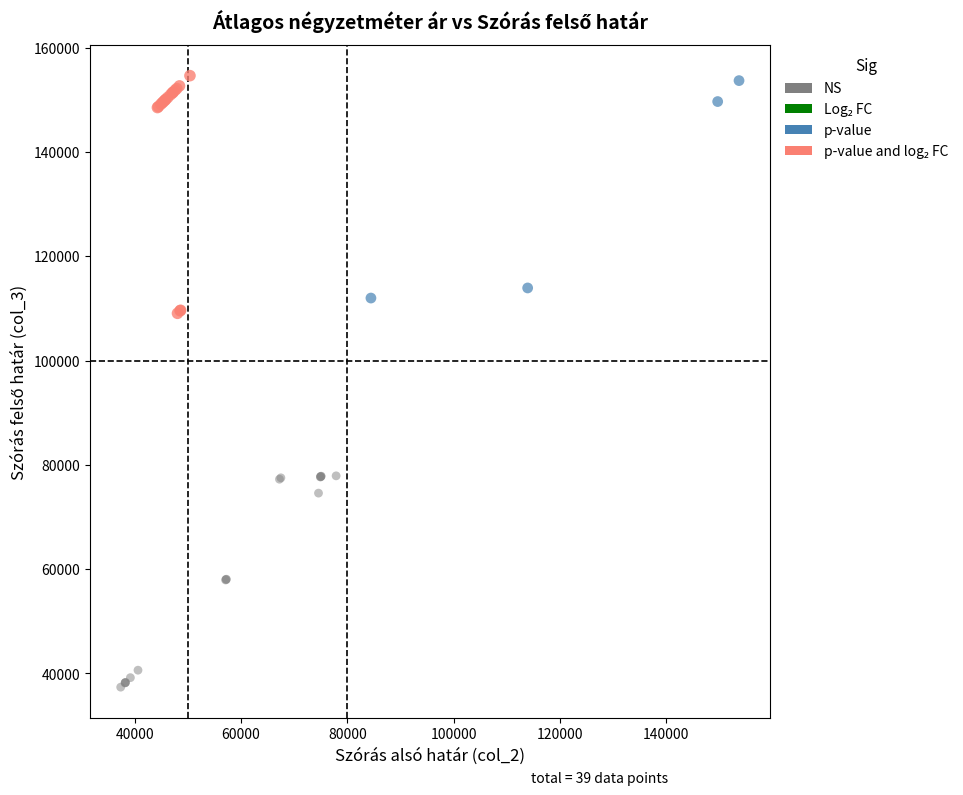

Which series contains the lowest Y value?

NS